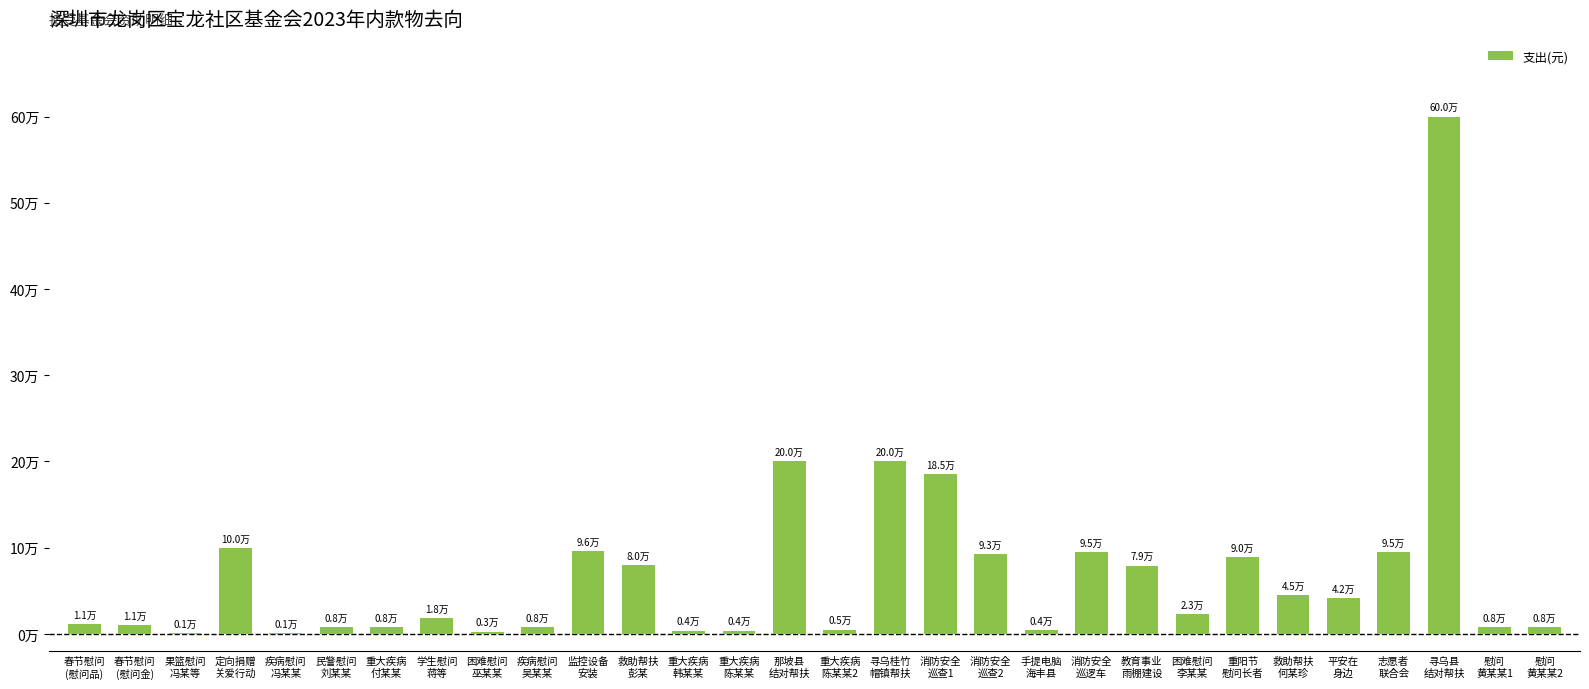

Are the bars horizontal?

No